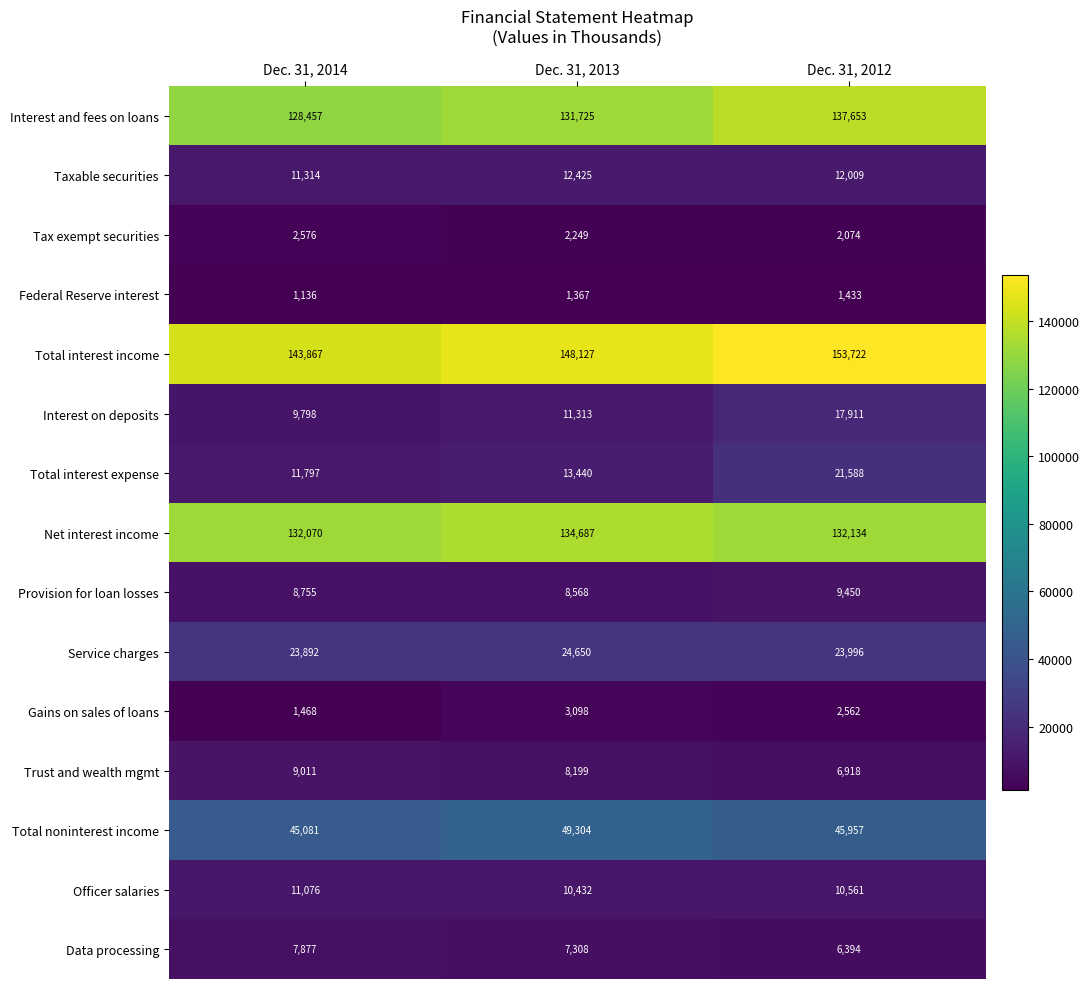

Which category has the highest value in the Taxable securities series?

Dec. 31, 2013